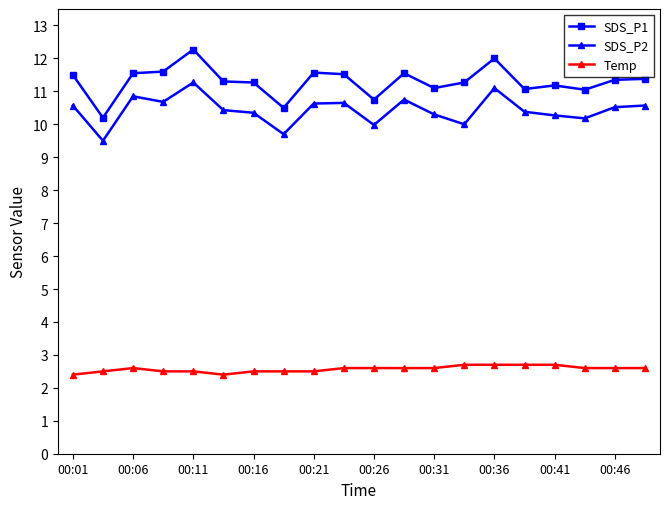

Which series has the widest spread of values?

SDS_P1